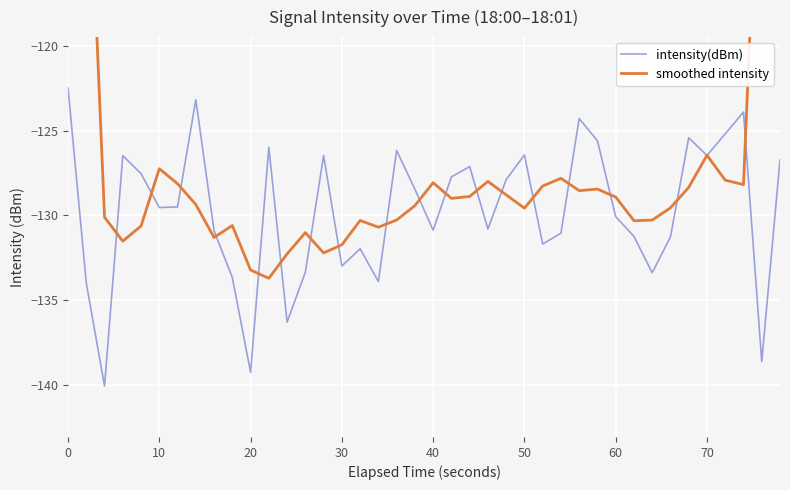

What is the difference between the maximum and minimum values in the smoothed intensity series?

55.9